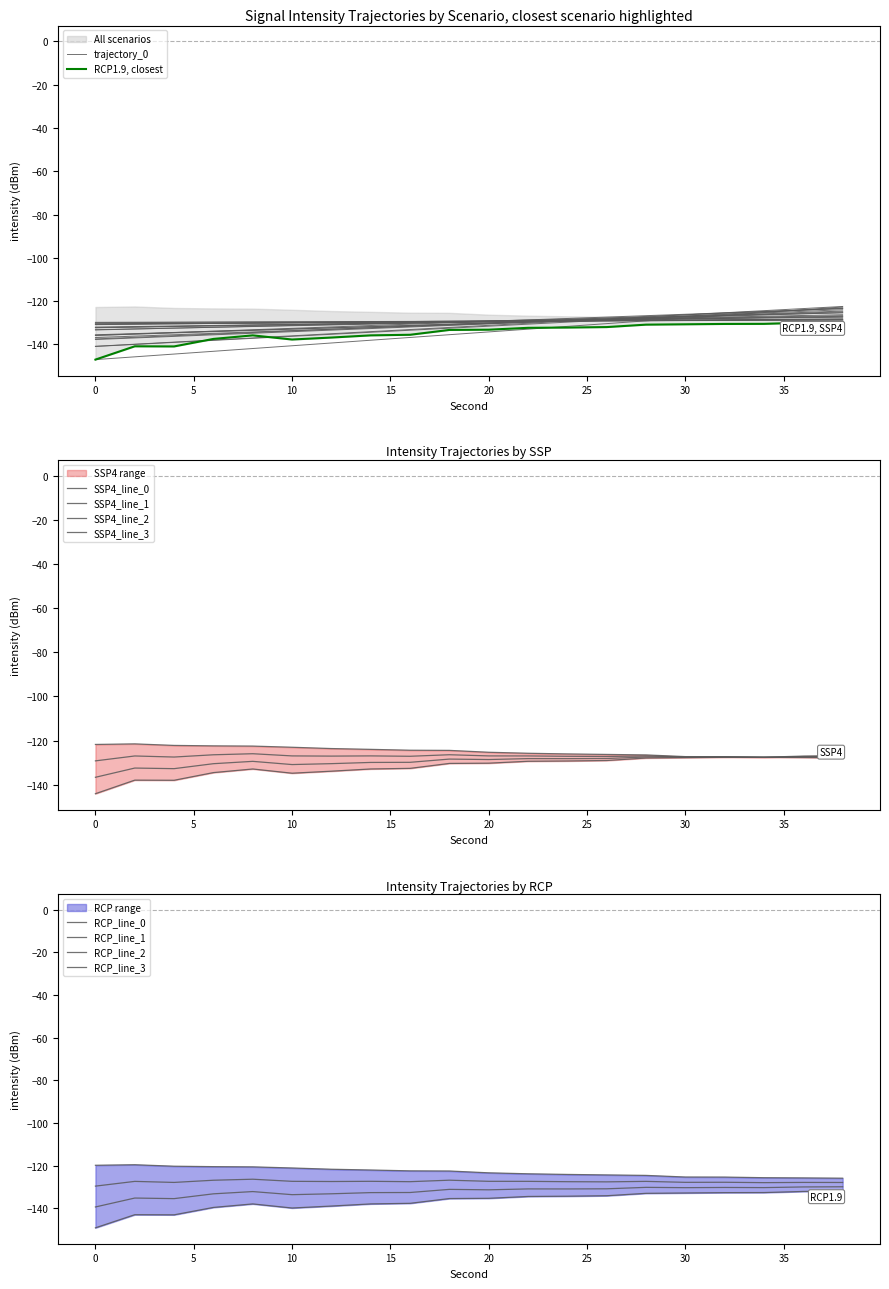

Is the value of Mean intensity at 36 greater than the value of Max intensity at 26?

No